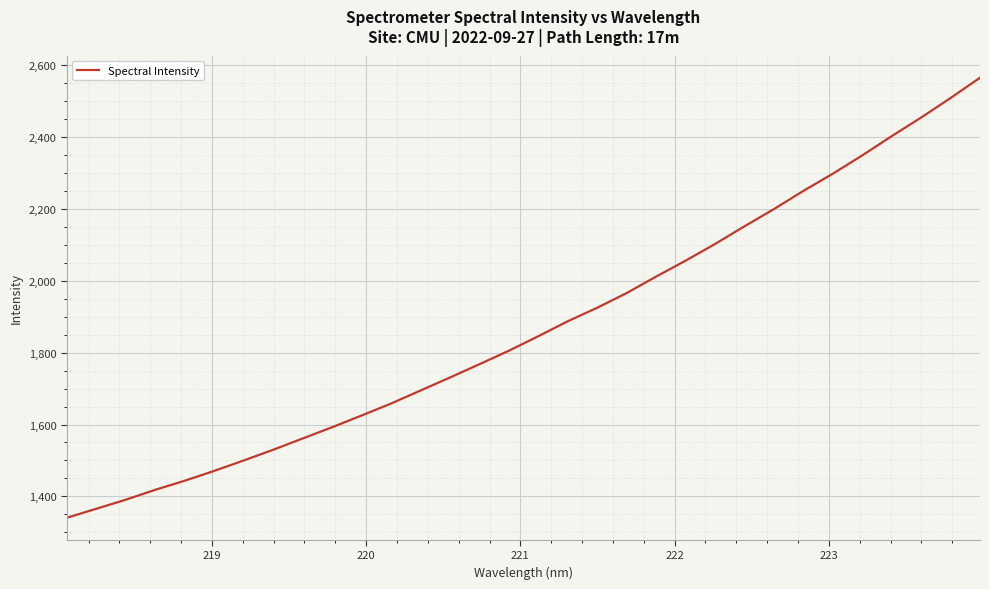

How many lines are shown in the chart?

1